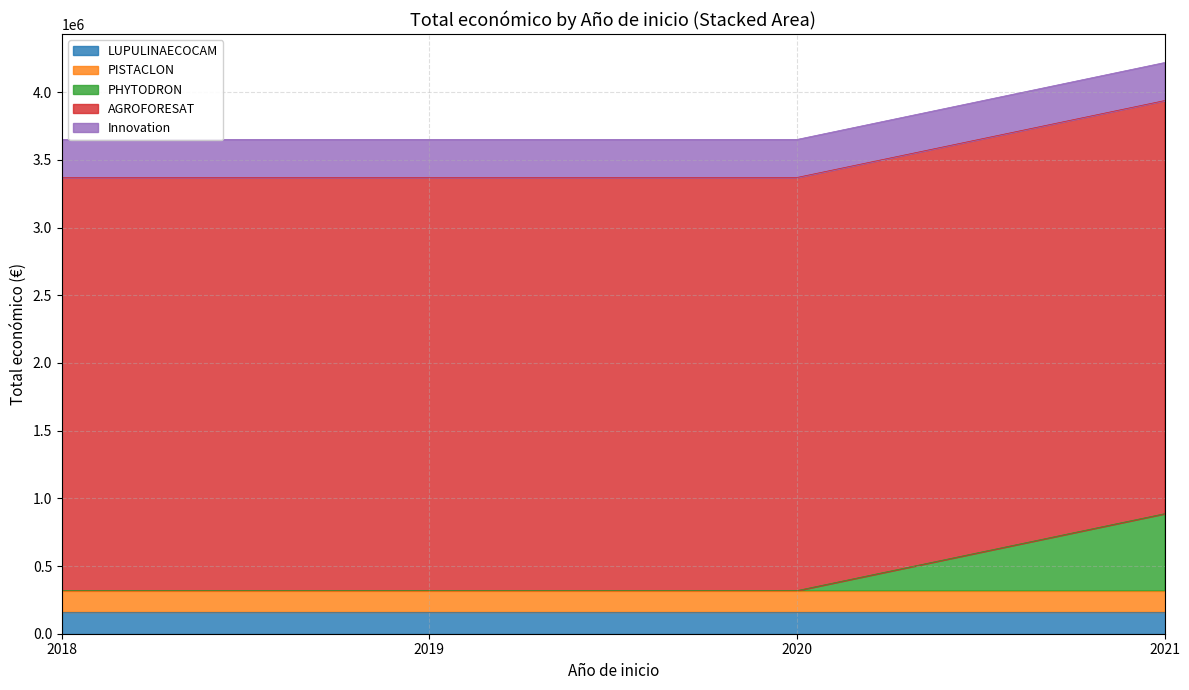

At which category does the chart reach its minimum across all series?

2018